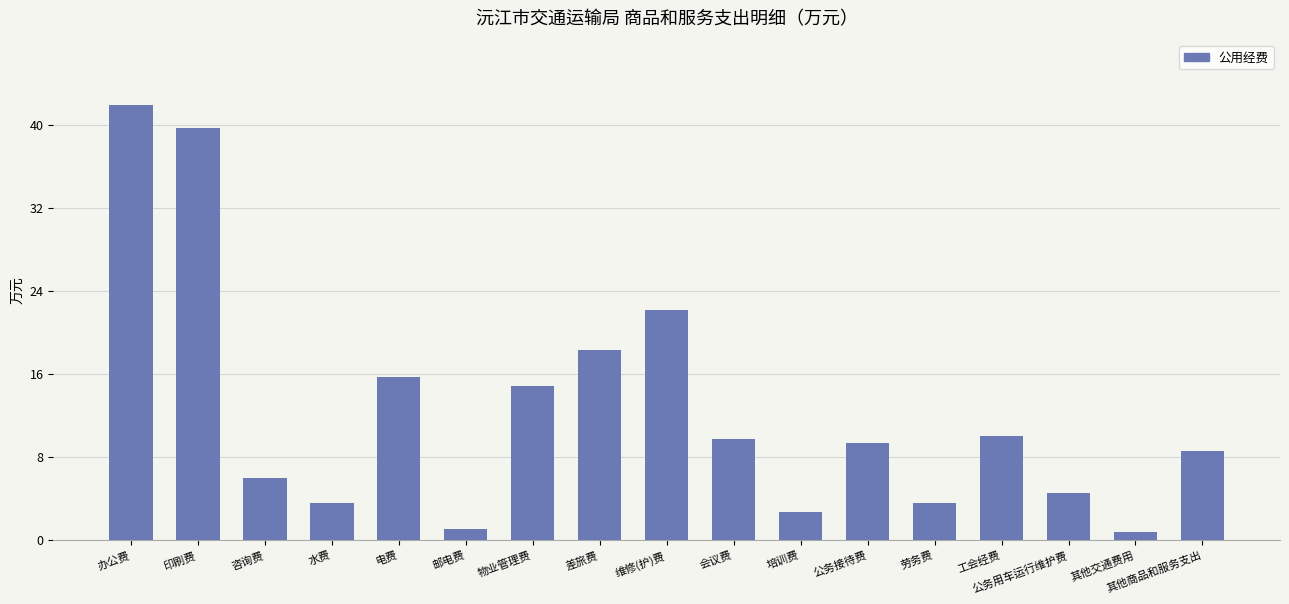

What position from the left is 办公费?

1